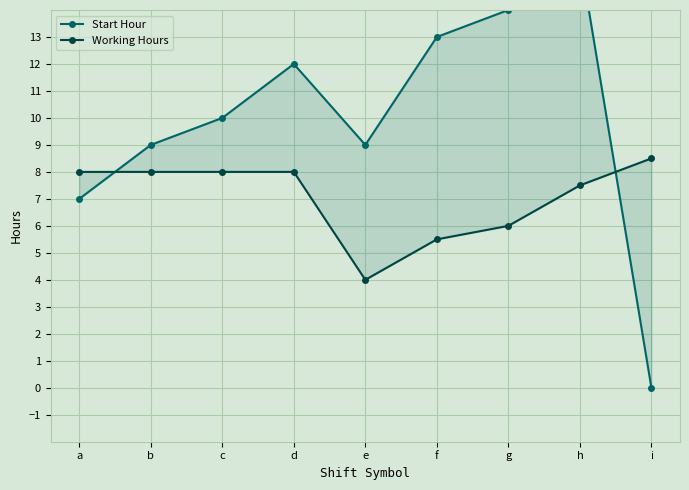

List the labels in order of Start Hour value, smallest first.

i, a, b, e, c, d, f, g, h